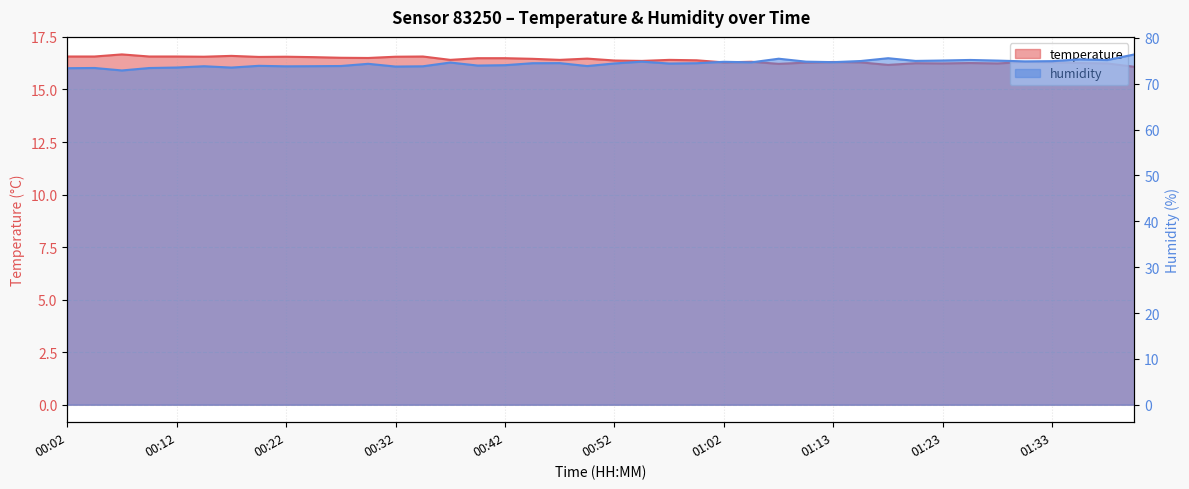

Which category has the lowest value in the humidity series?

00:07